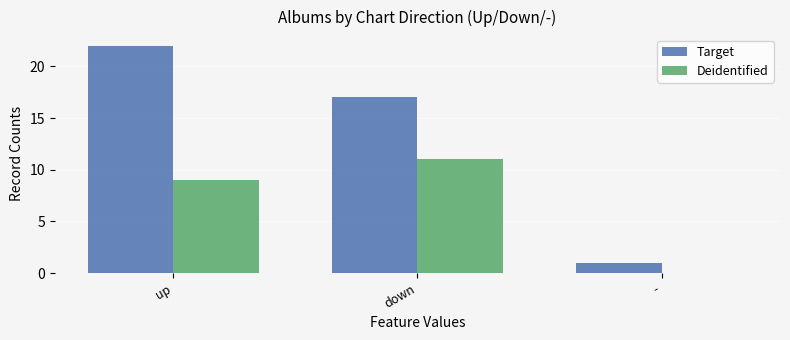

Is the value of Target at down greater than the value of Deidentified at up?

Yes